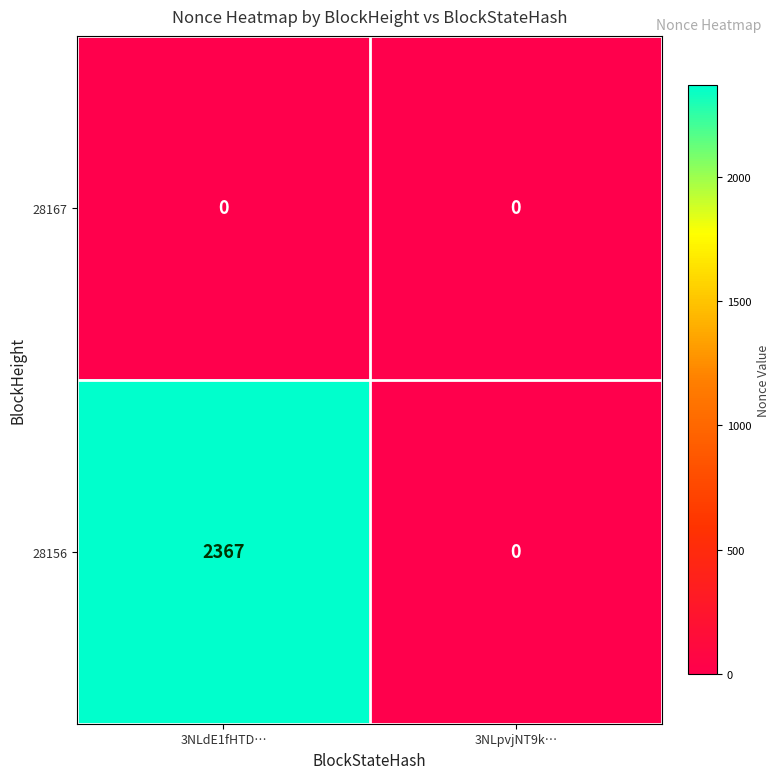

Which series has the largest total across all categories?

28156